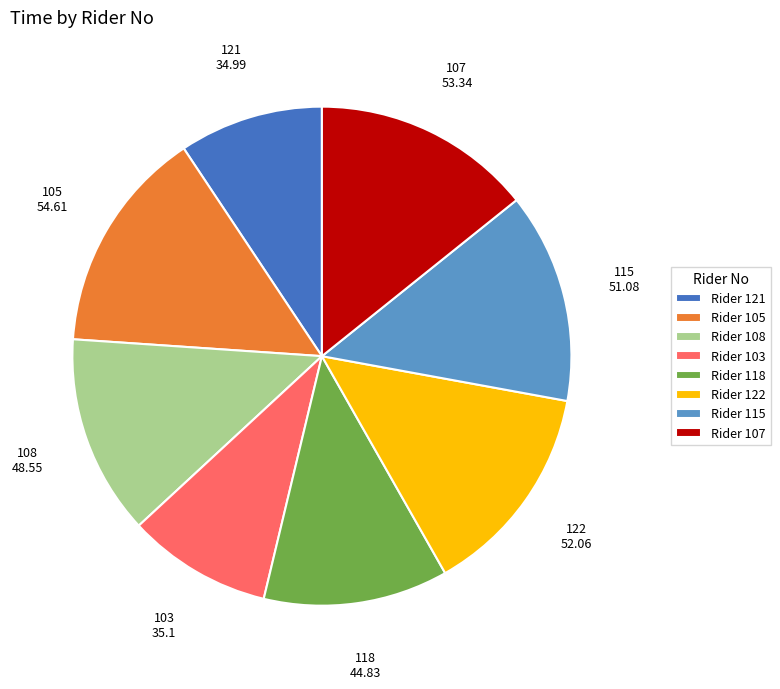

Which has a higher value, Rider 115 or Rider 103?

Rider 115